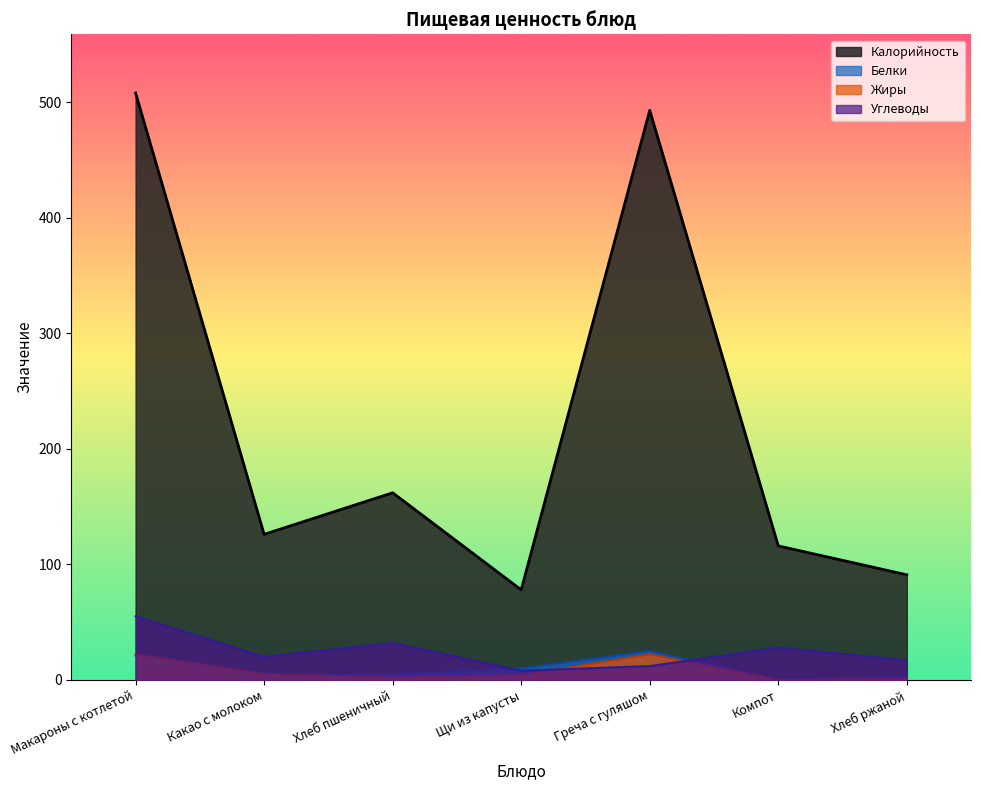

The value of Углеводы at Щи из капусты is 8. True or false?

True